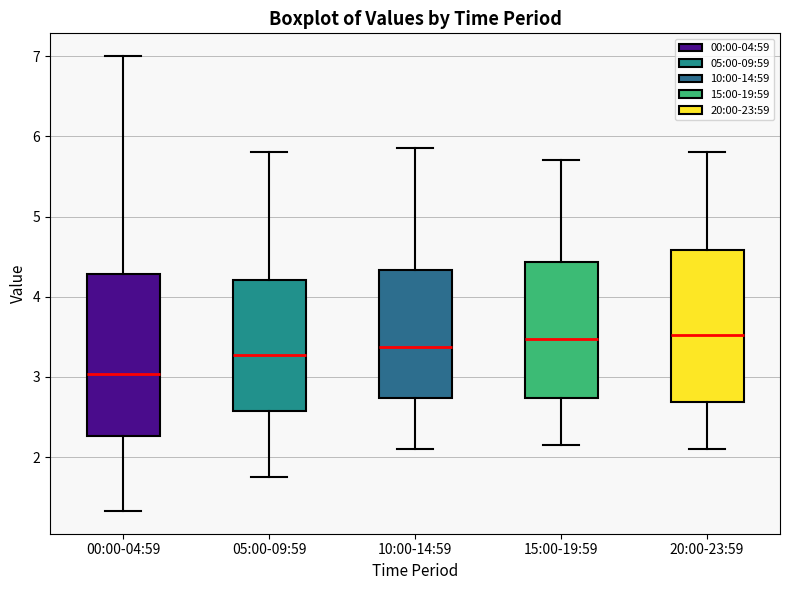

Where does the median line of the box for 10:00-14:59 sit on the y-axis? The values are not printed on the chart, so give them approximately, as read against the axis.

3.4